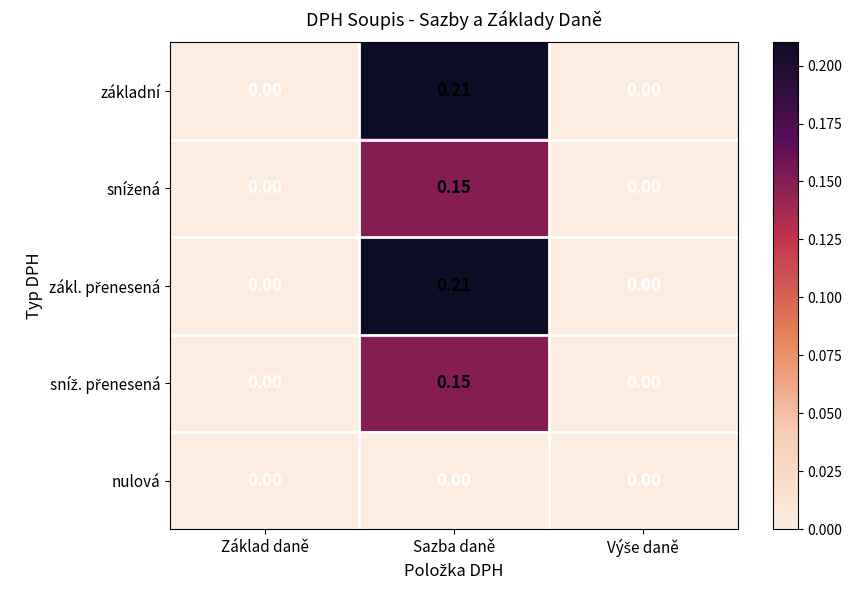

At which category is the sum across all series the highest?

Sazba daně